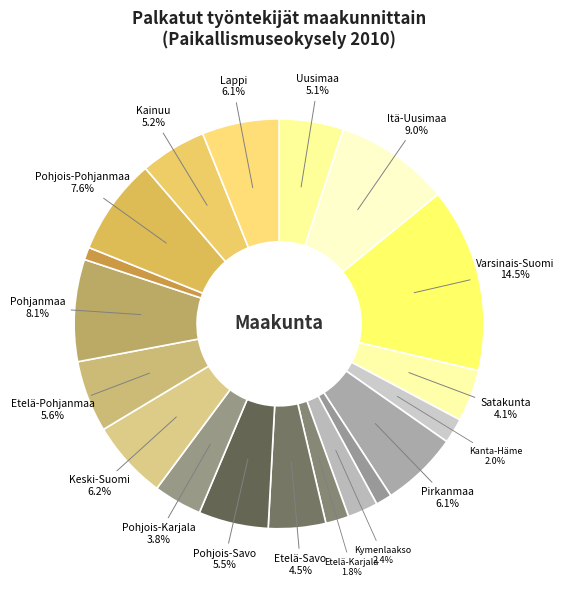

What is the largest slice in the pie chart?

Varsinais-Suomi